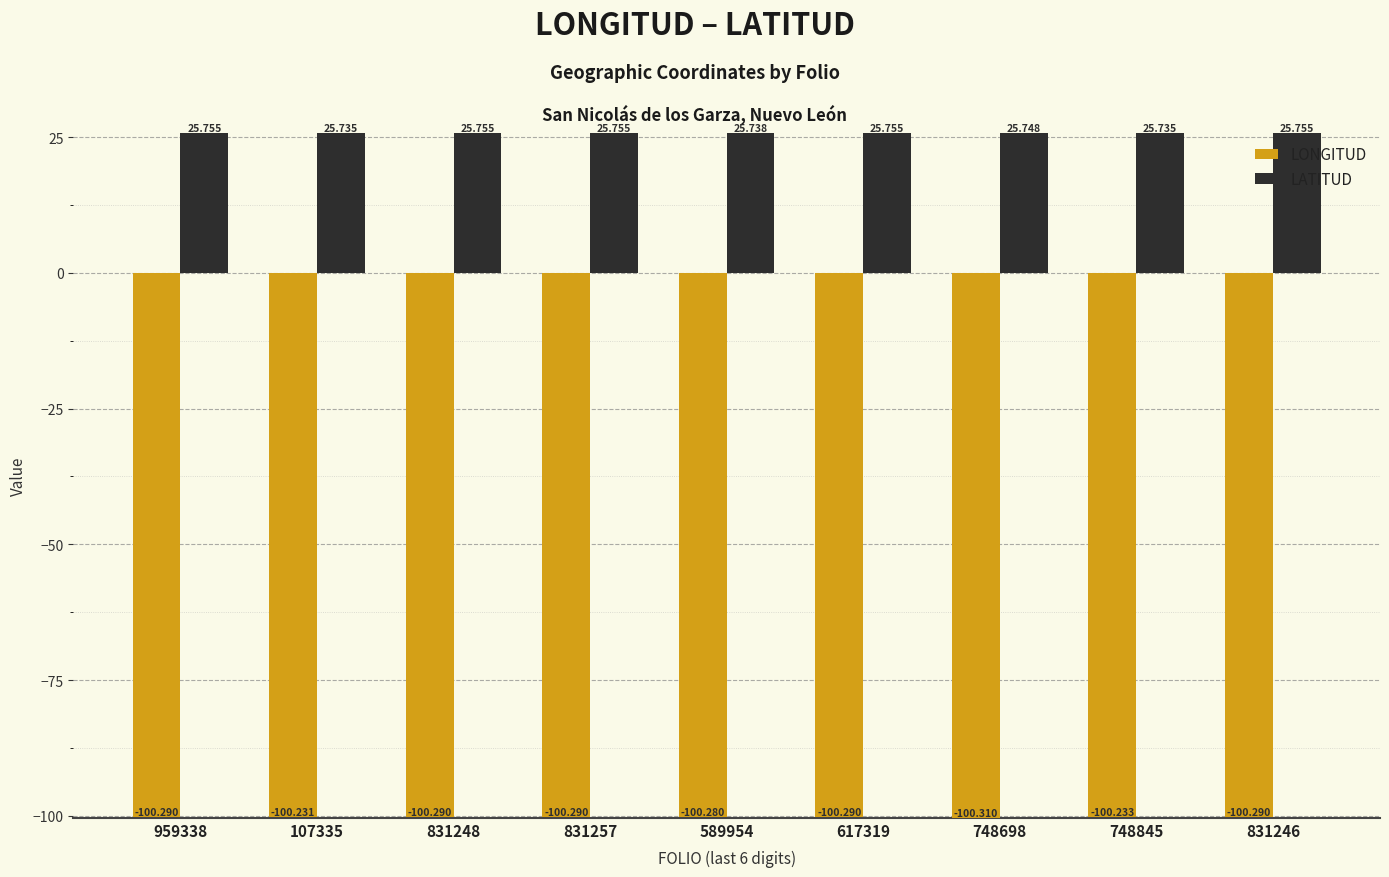

At 748845, list the series in order from largest to smallest.

LATITUD, LONGITUD